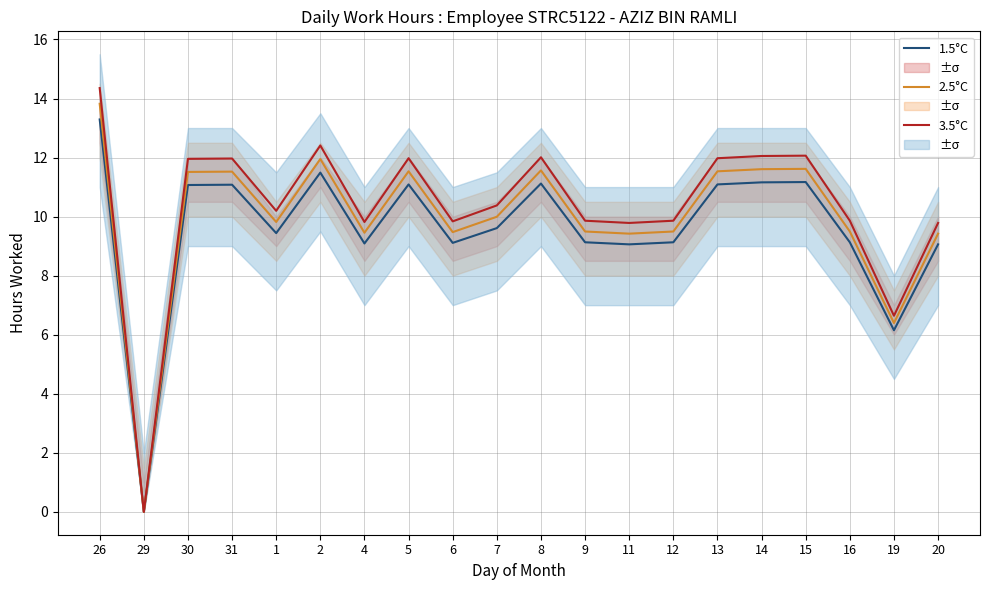

What is the maximum value shown in the chart?

14.4